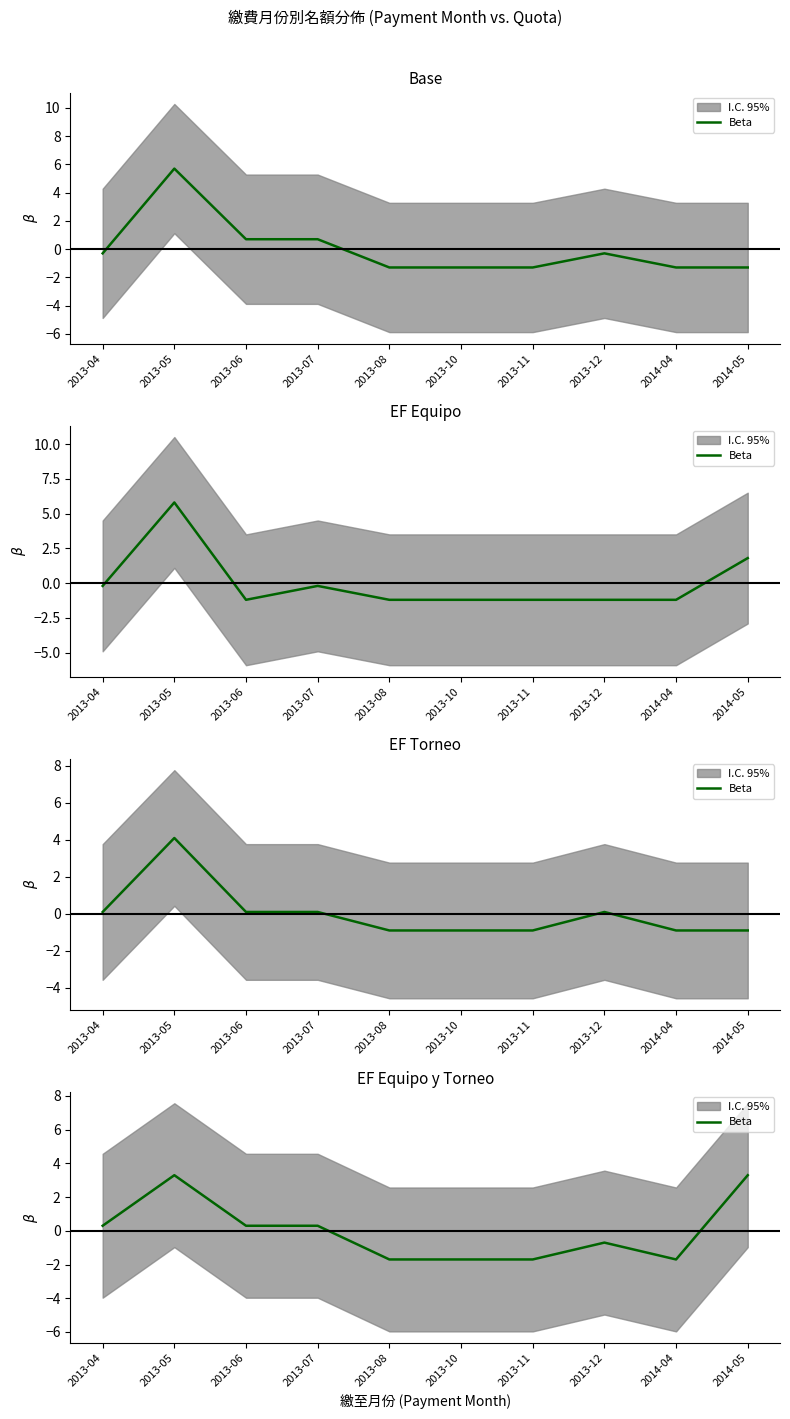

Which category has the lowest value across all series?

2013-08